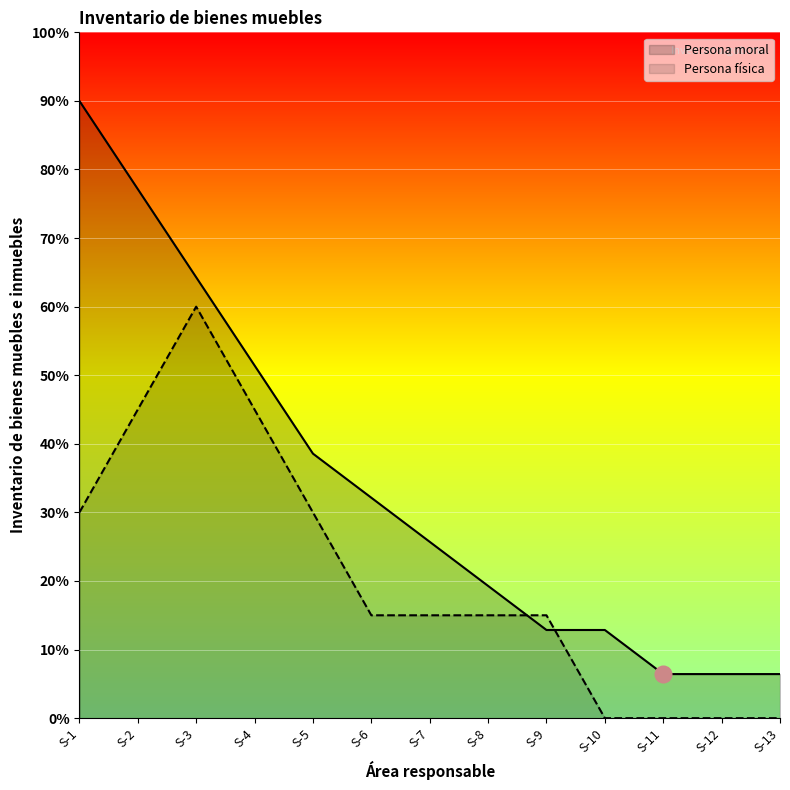

Is it true that Persona física equals 15.0 at S-9?

True